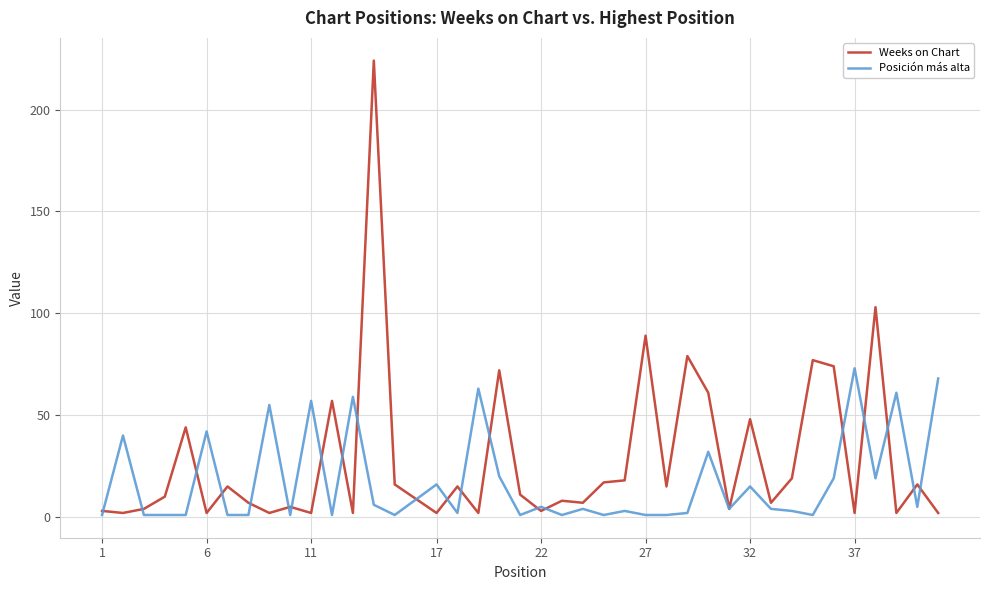

What is the greatest value displayed?

224